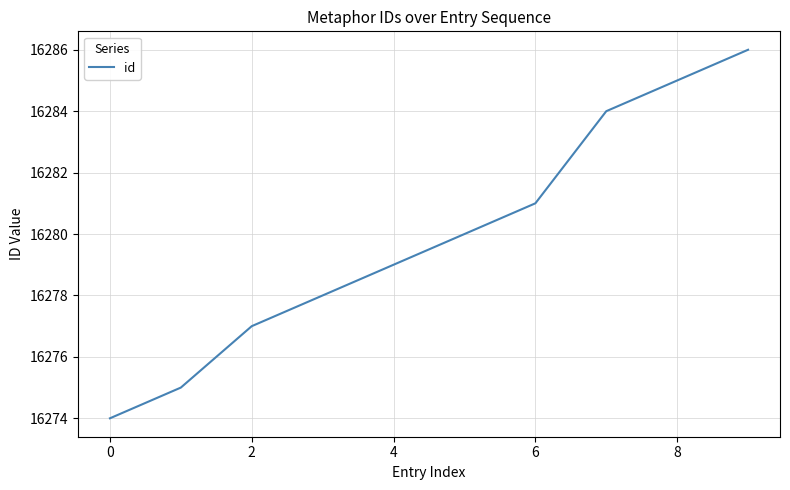

What is the greatest value displayed?

16286